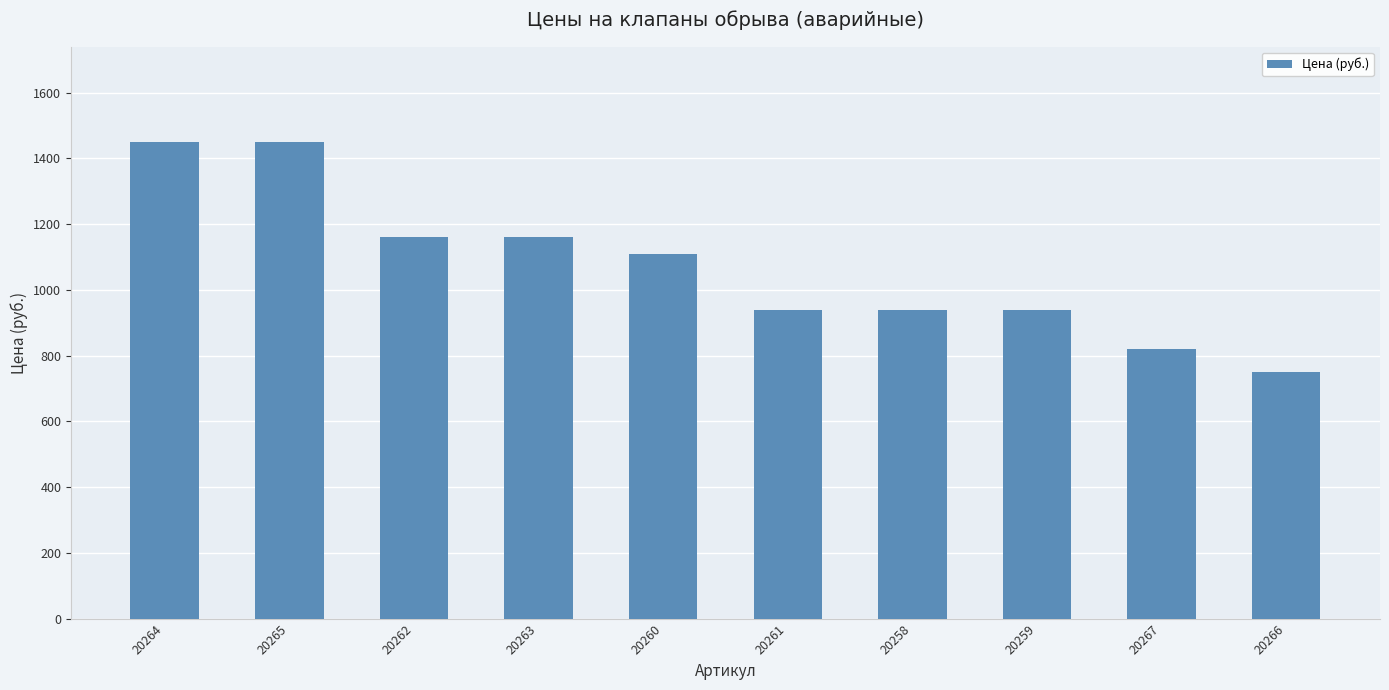

What is the minimum value shown in the chart?

750